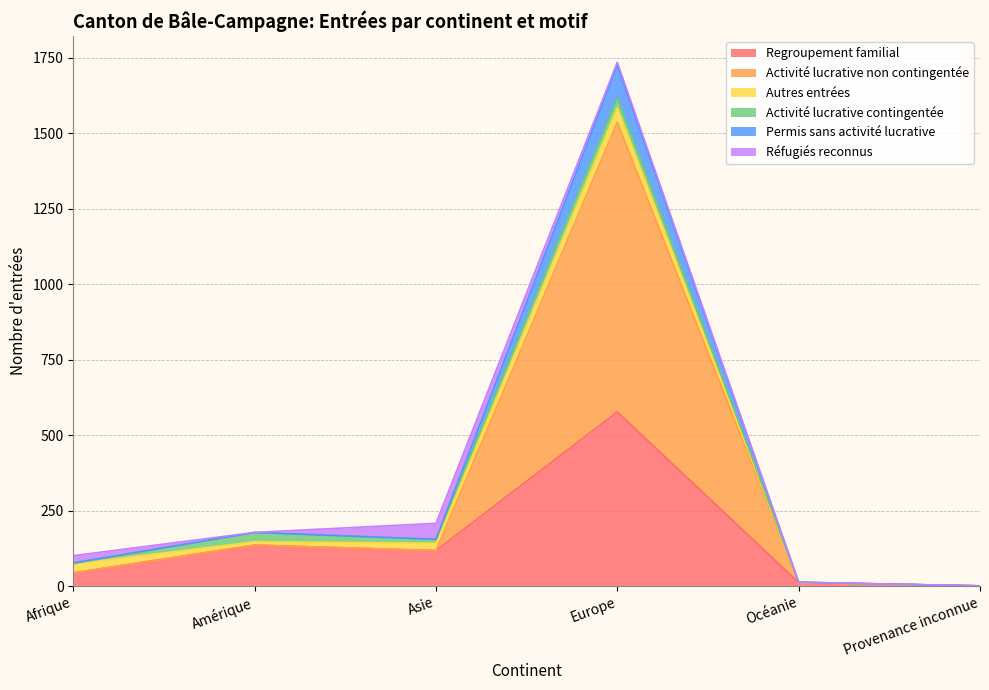

What is the label of the 4th point from the left?

Europe